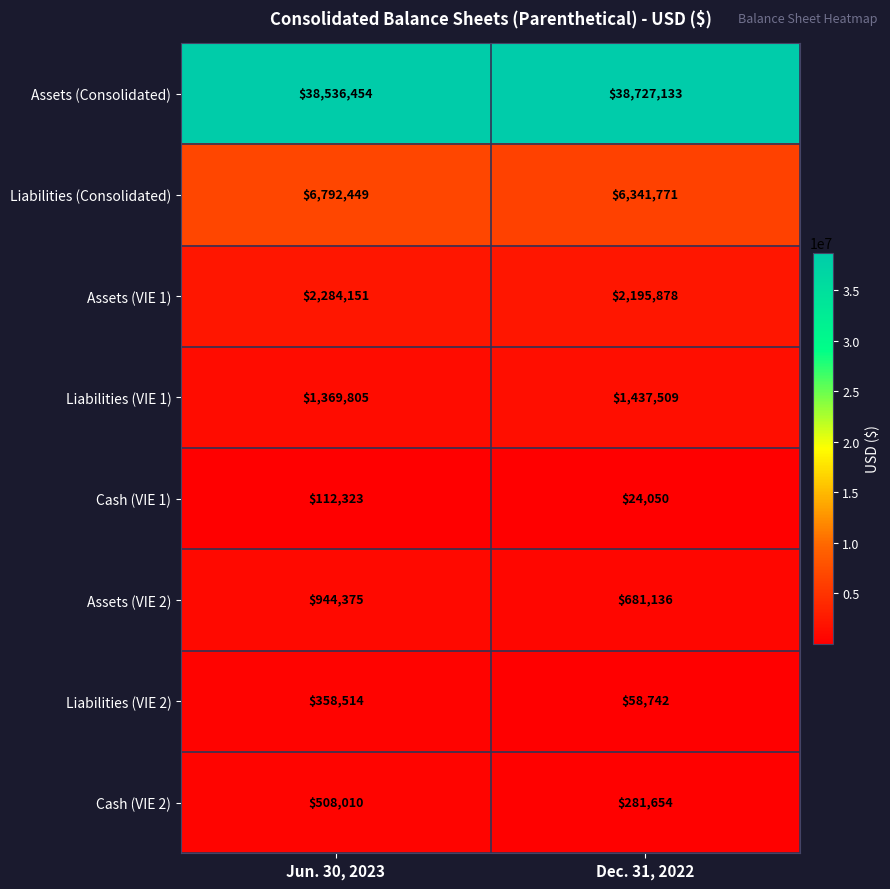

Rank the categories by Assets (Consolidated) value from highest to lowest.

Dec. 31, 2022, Jun. 30, 2023